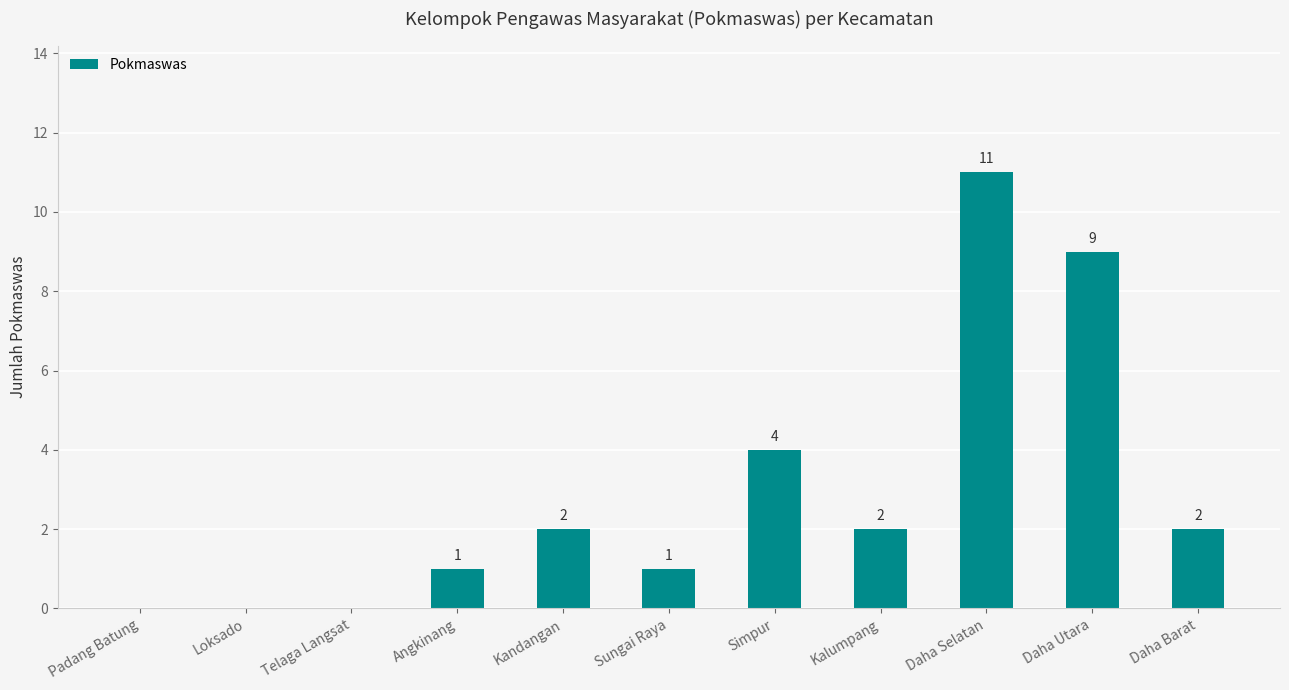

Reading right to left, list all the values displayed in this chart.

Daha Barat=2	Daha Utara=9	Daha Selatan=11	Kalumpang=2	Simpur=4	Sungai Raya=1	Kandangan=2	Angkinang=1	Telaga Langsat=0	Loksado=0	Padang Batung=0